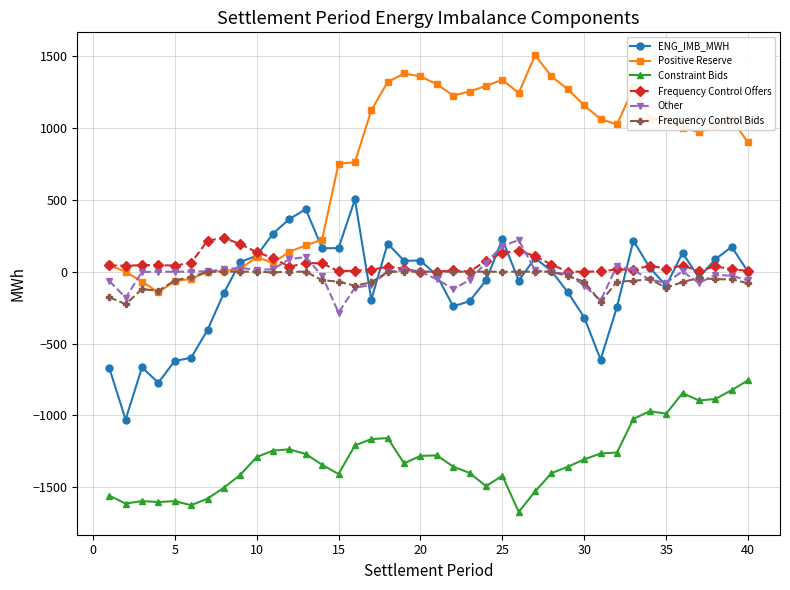

What is the highest value of the Other series?

220.0